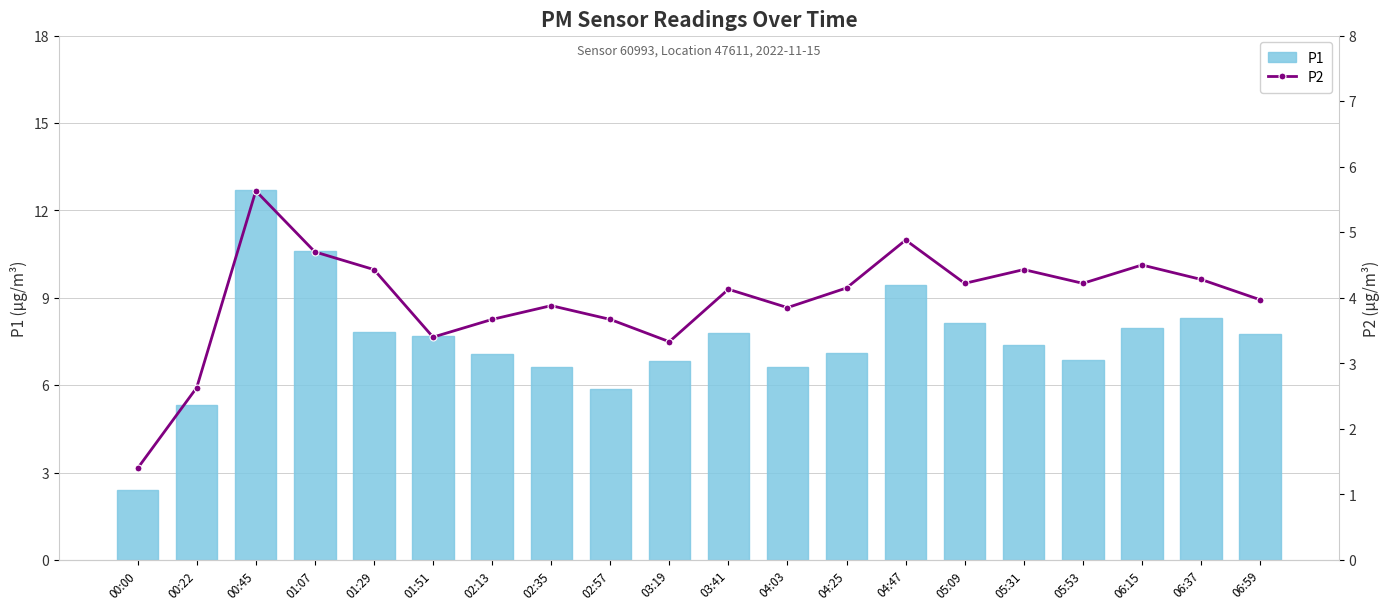

List the series in order of their peak value, lowest first.

P2, P1